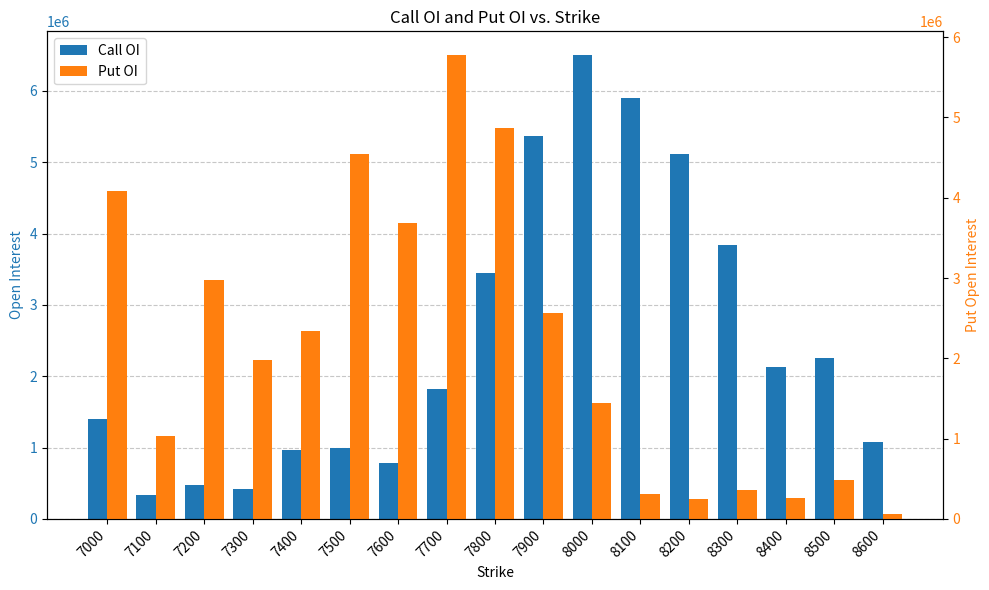

What is the sum of all Put OI values?

37016925